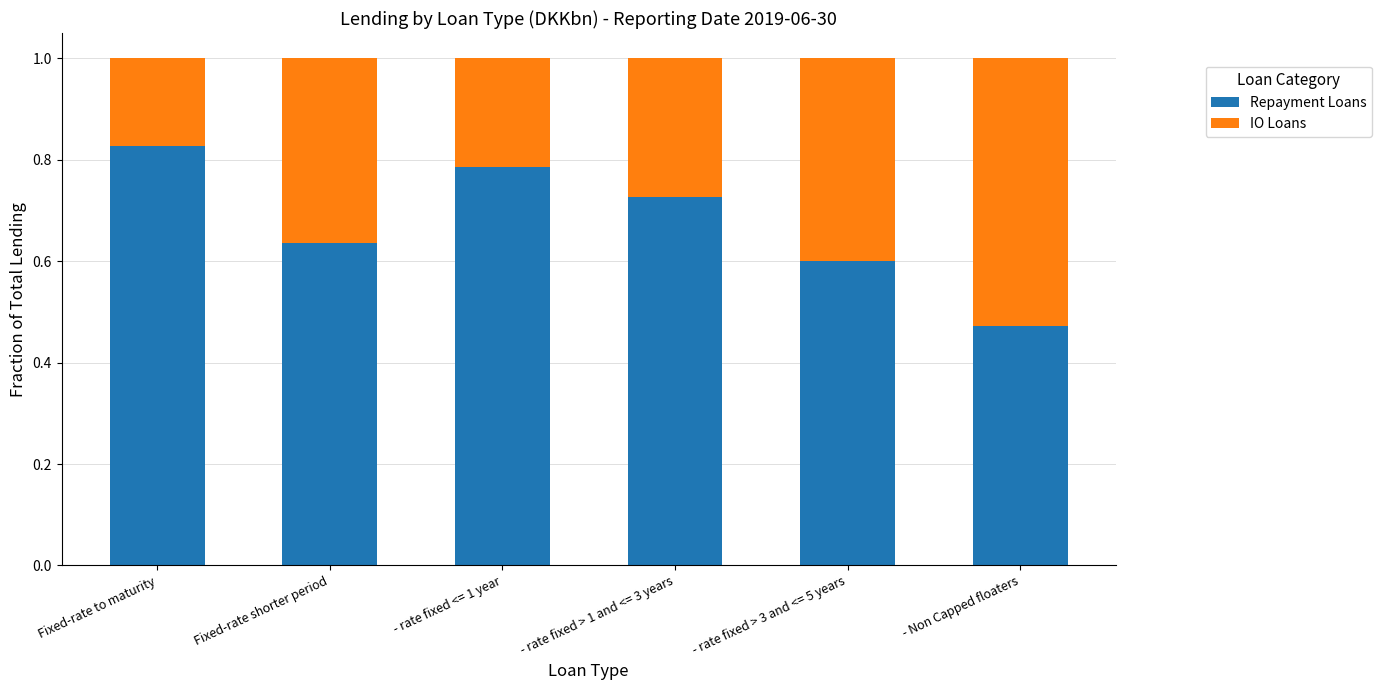

Which category has the highest value in the Repayment Loans series?

Fixed-rate to maturity